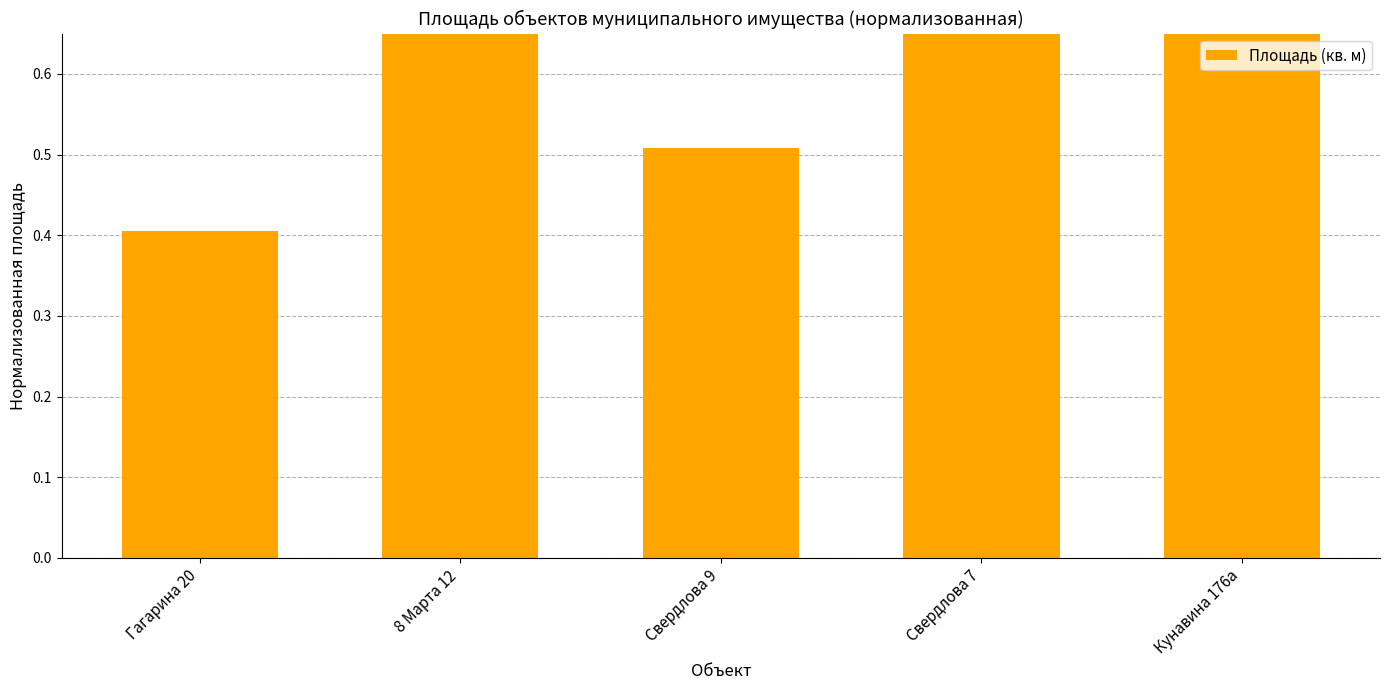

Approximately how many times larger is the value at Свердлова 7 compared to 8 Марта 12?

1.0